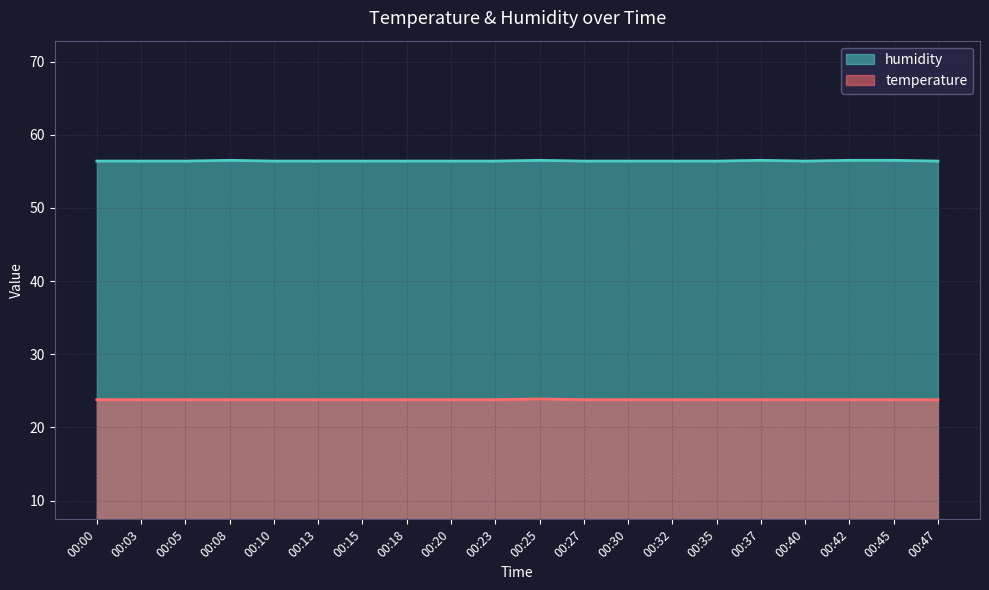

Which category has the lowest value in the temperature series?

00:00